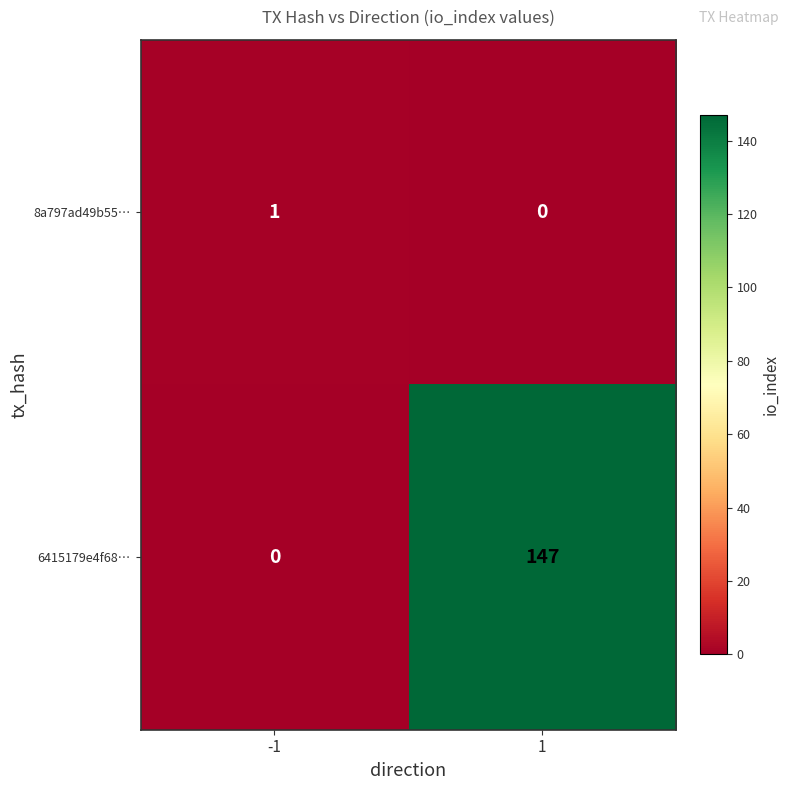

True or false: 6415179e4f68… has a value of 74 at 1.

False